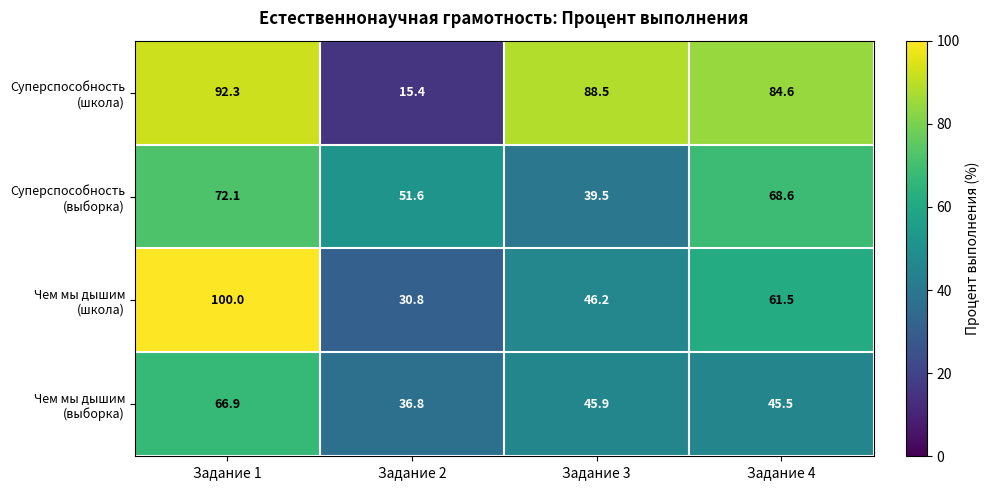

At which category is the sum across all series the highest?

Задание 1